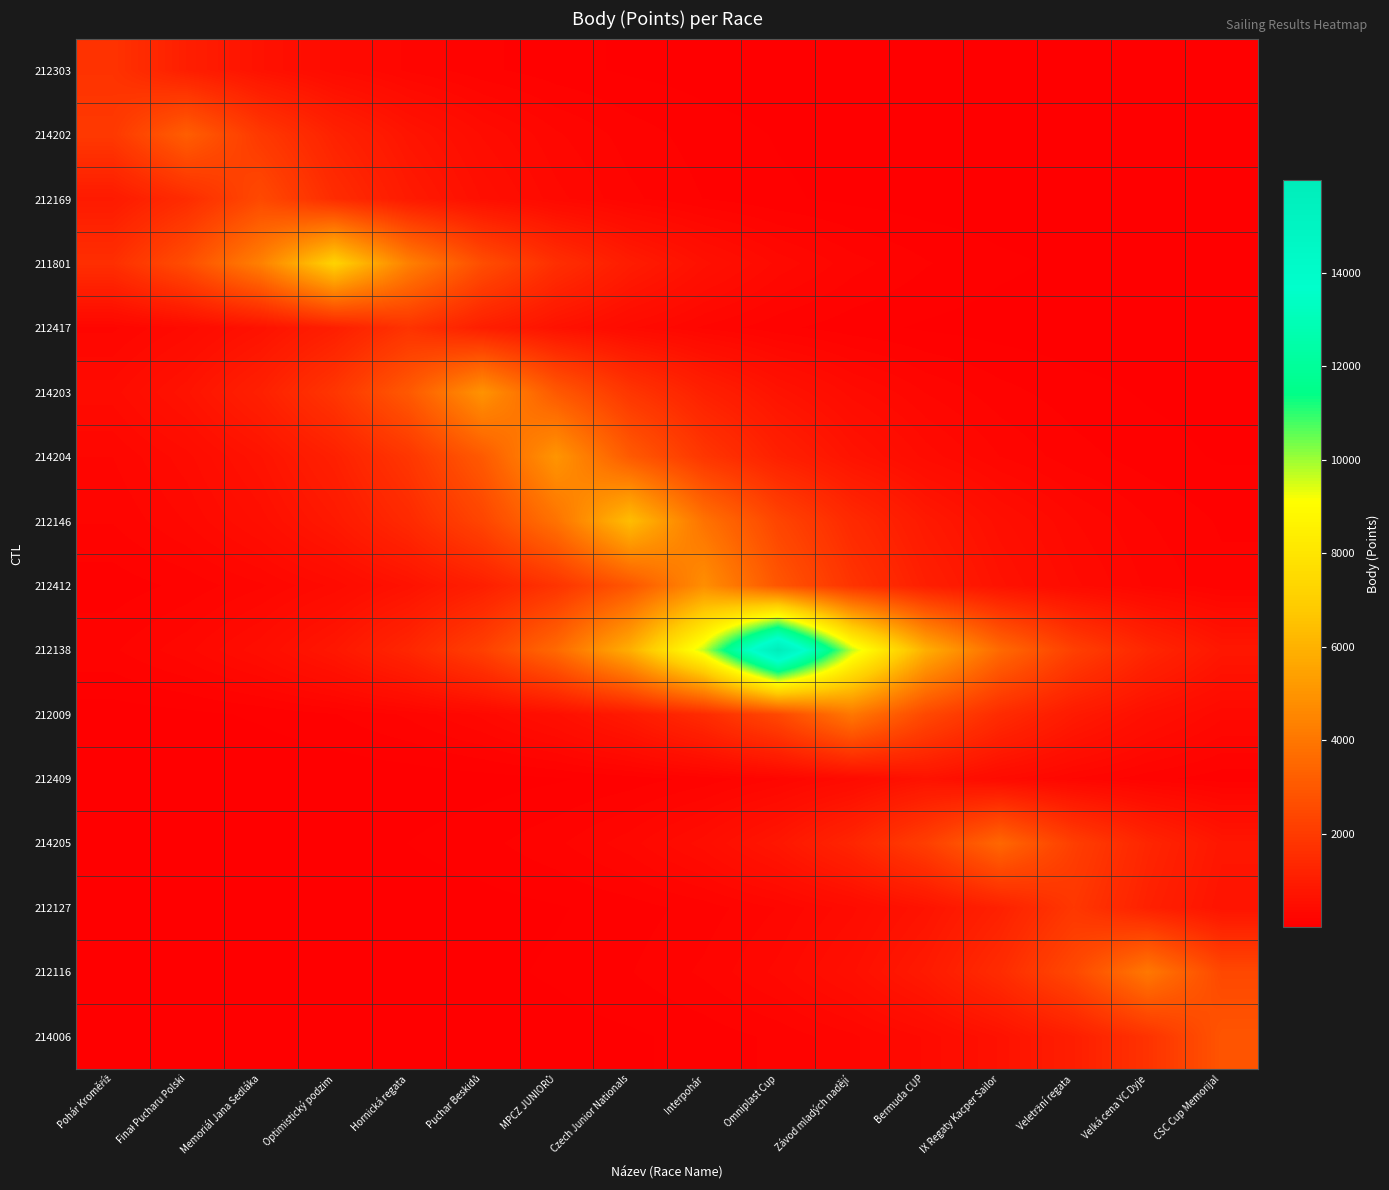

What is the greatest value displayed?

15977.0